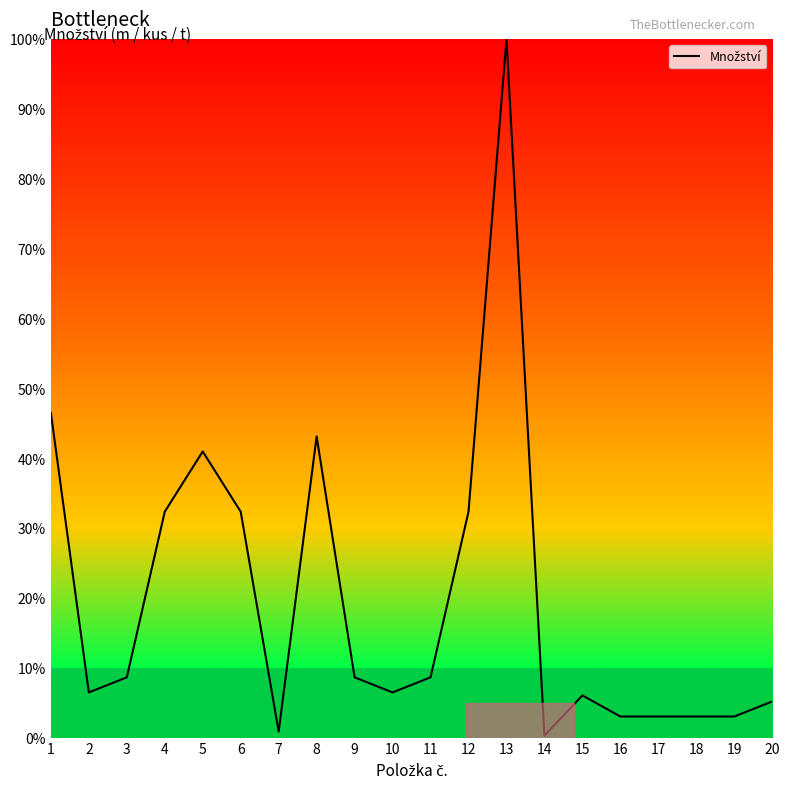

Reading left to right, what are all the values shown in this chart?

1=46.5	2=6.5	3=8.6	4=32.3	5=40.9	6=32.3	7=0.9	8=43.1	9=8.6	10=6.5	11=8.6	12=32.3	13=100.0	14=0.3	15=6.0	16=3.0	17=3.0	18=3.0	19=3.0	20=5.2